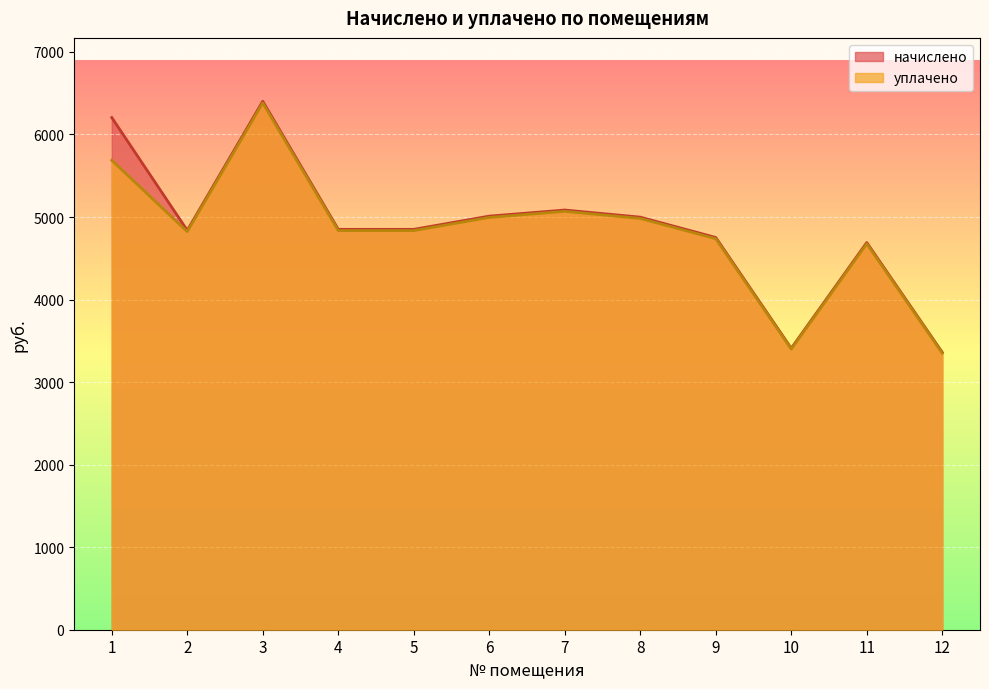

The уплачено series shows 4823.3 at 2. True or false?

True